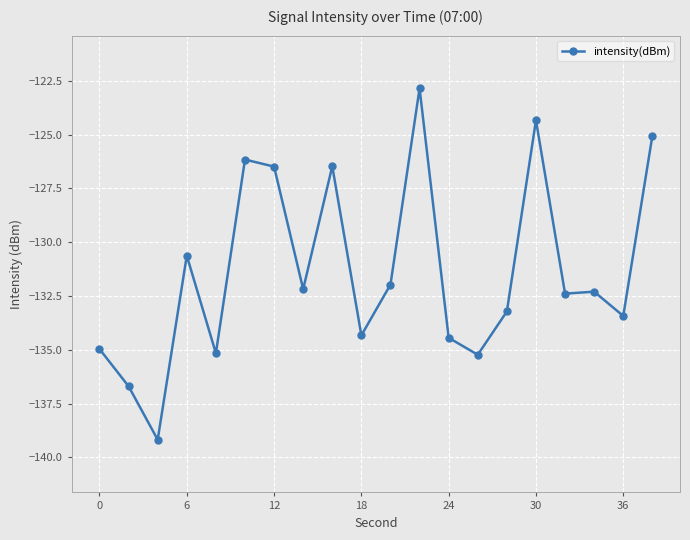

True or false: there are more than 1 points higher than both neighbors.

True